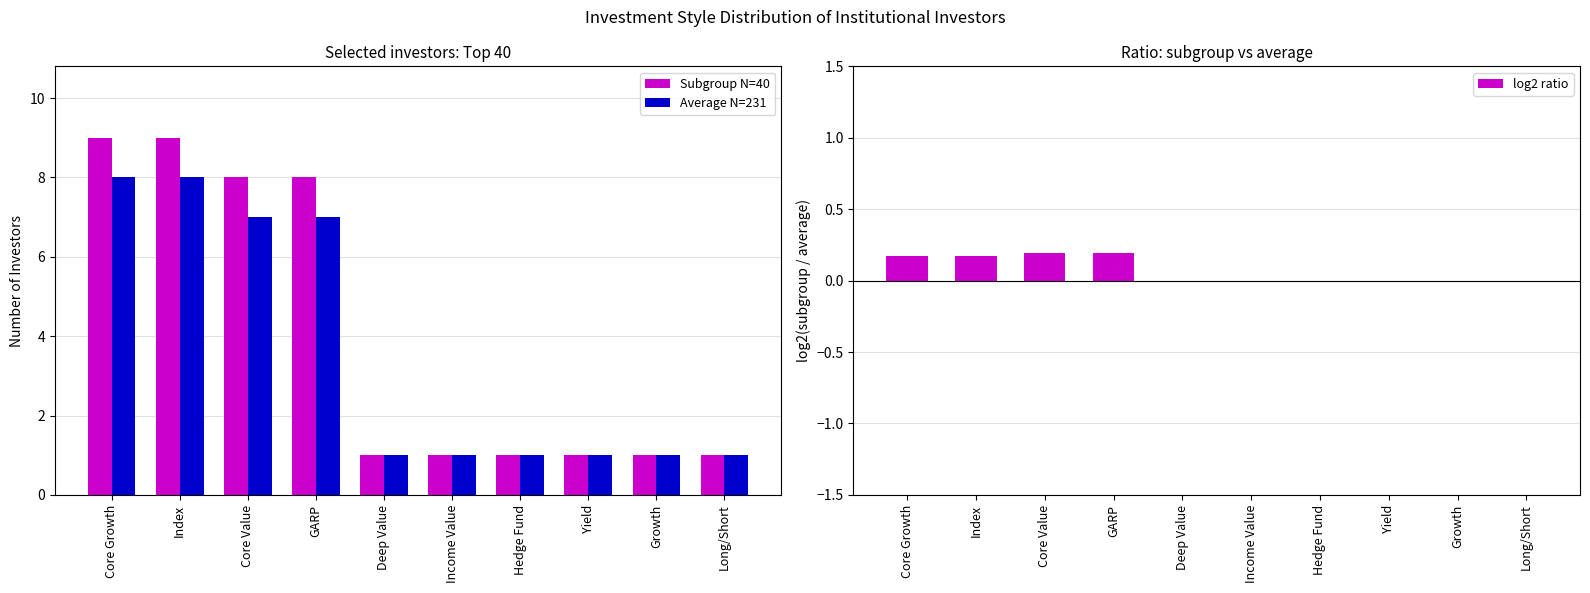

Which series has the largest total across all categories?

Subgroup N=40